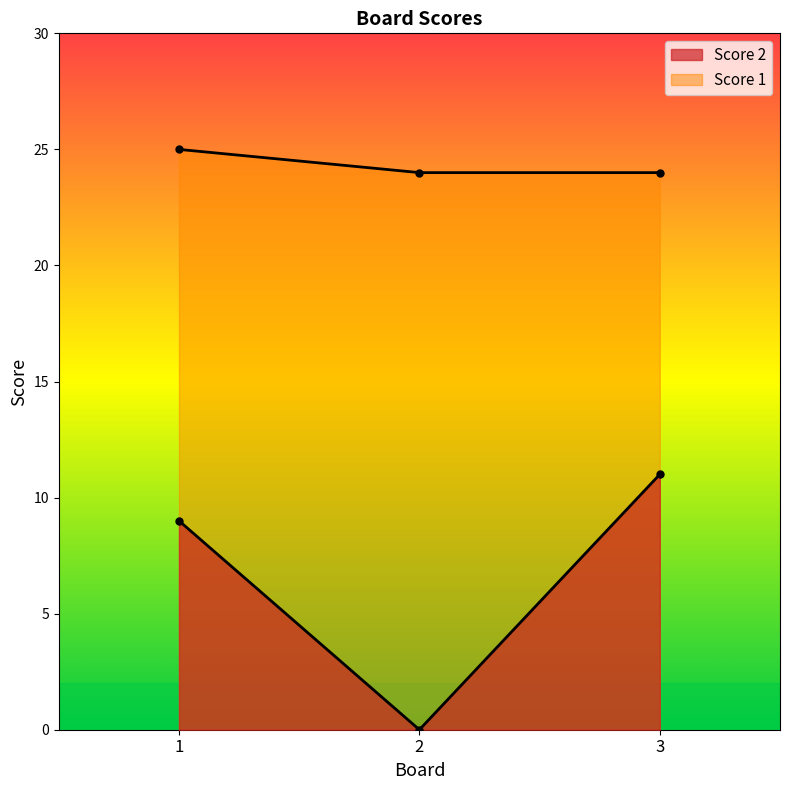

What is the spread (max minus min) of values at 1?

16